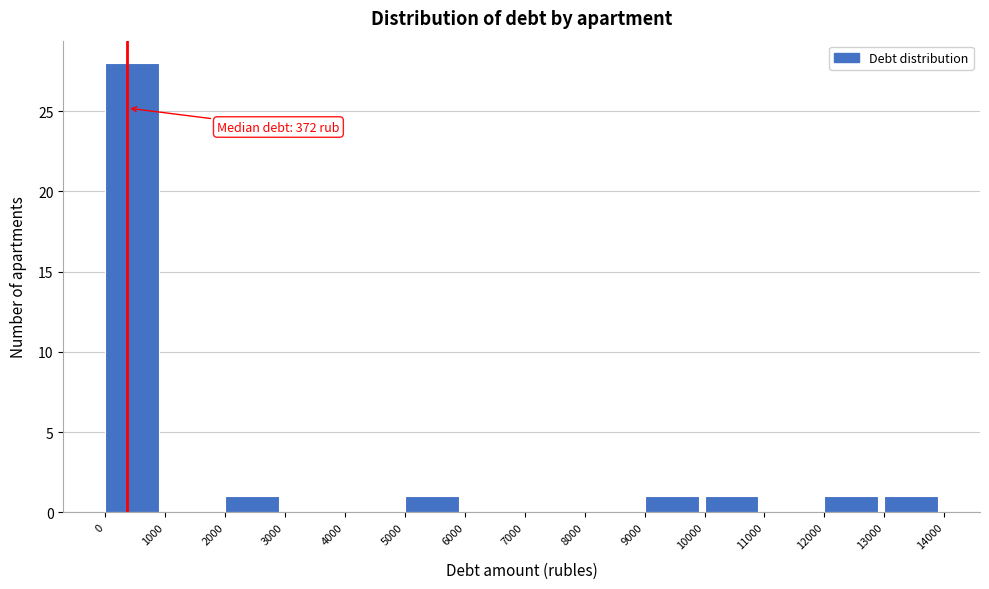

Over which range of the x-axis is the bar tallest?

0 to 1000